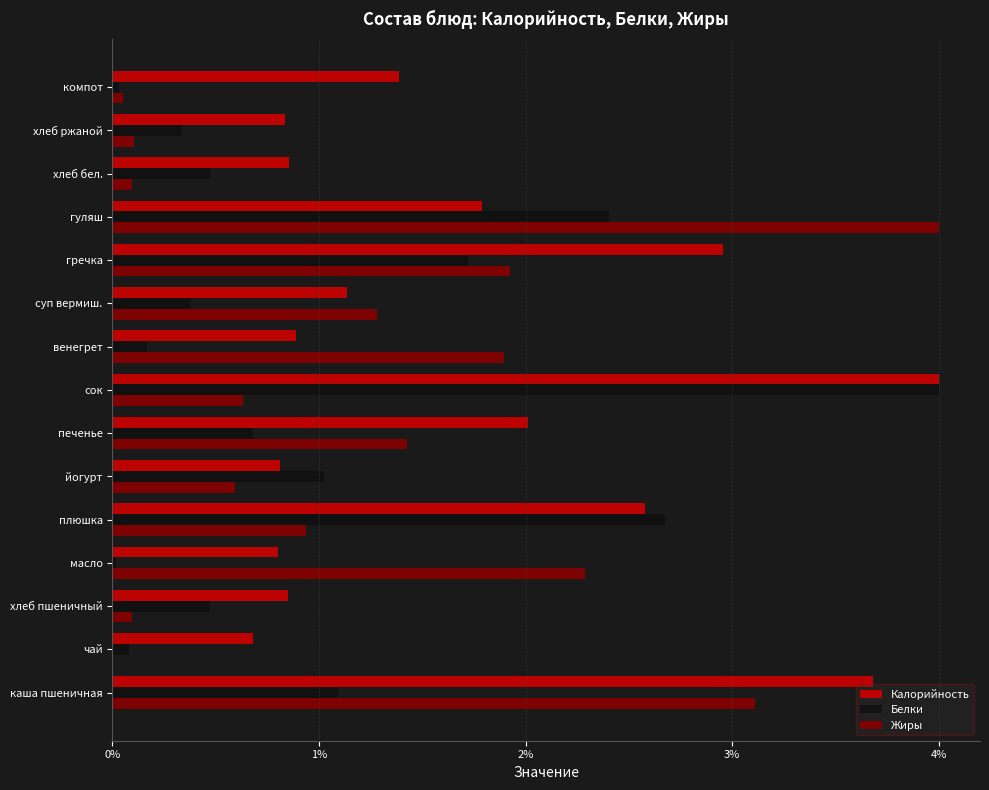

Read the Калорийность value at сок.

4.0